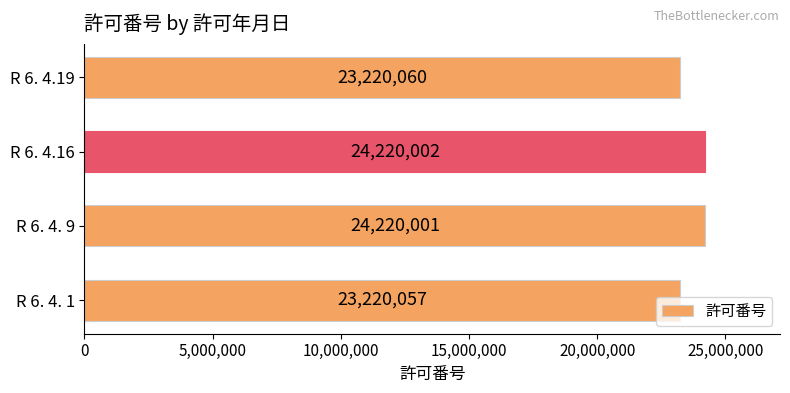

What is the average value?

23720030